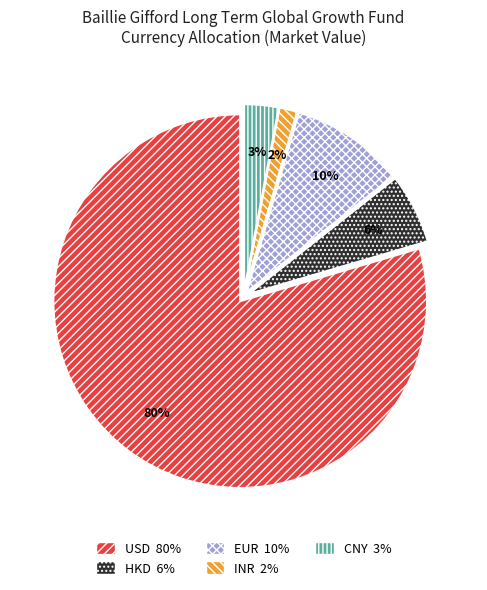

To the nearest percent, what portion does EUR represent?

10%